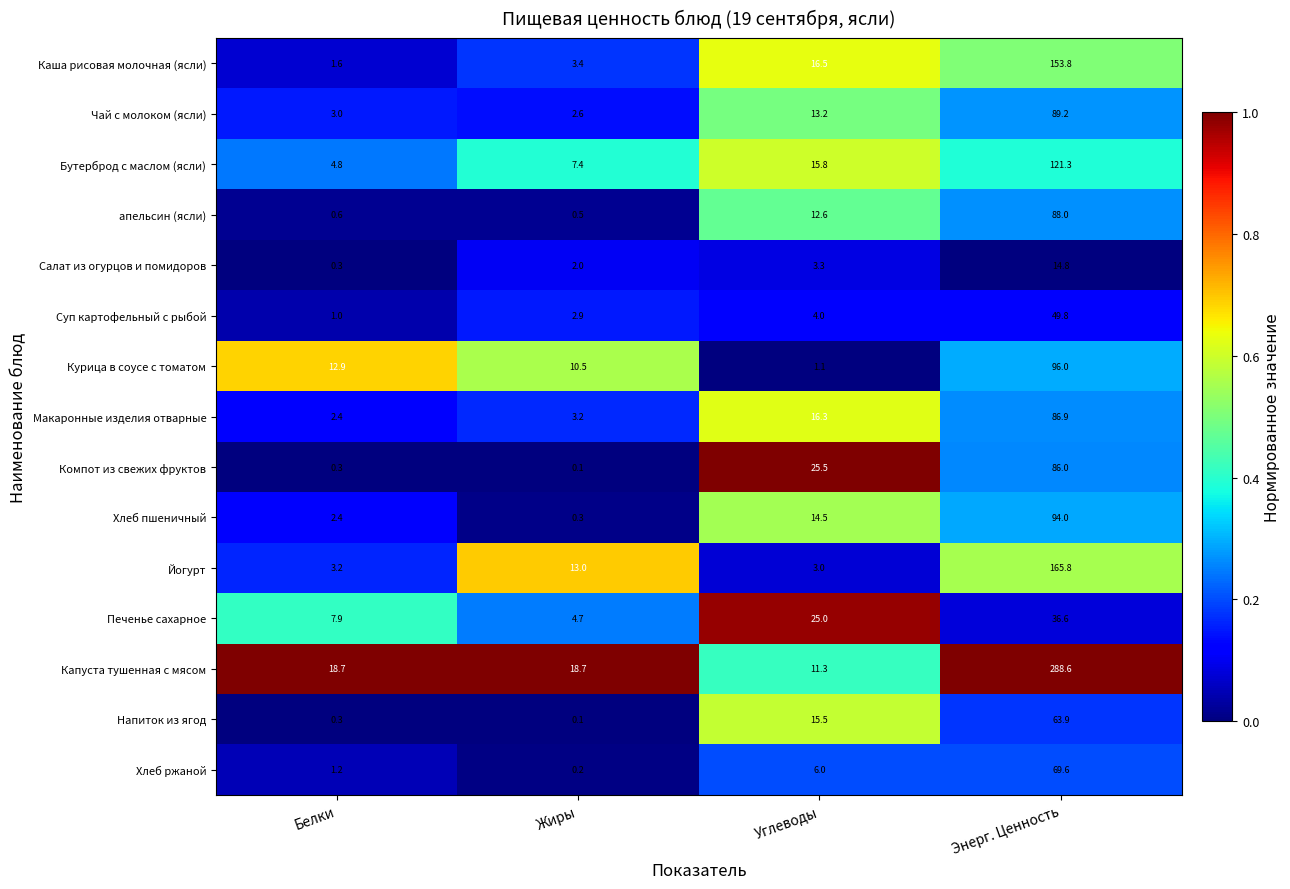

At how many categories does at least one series exceed 0?

4